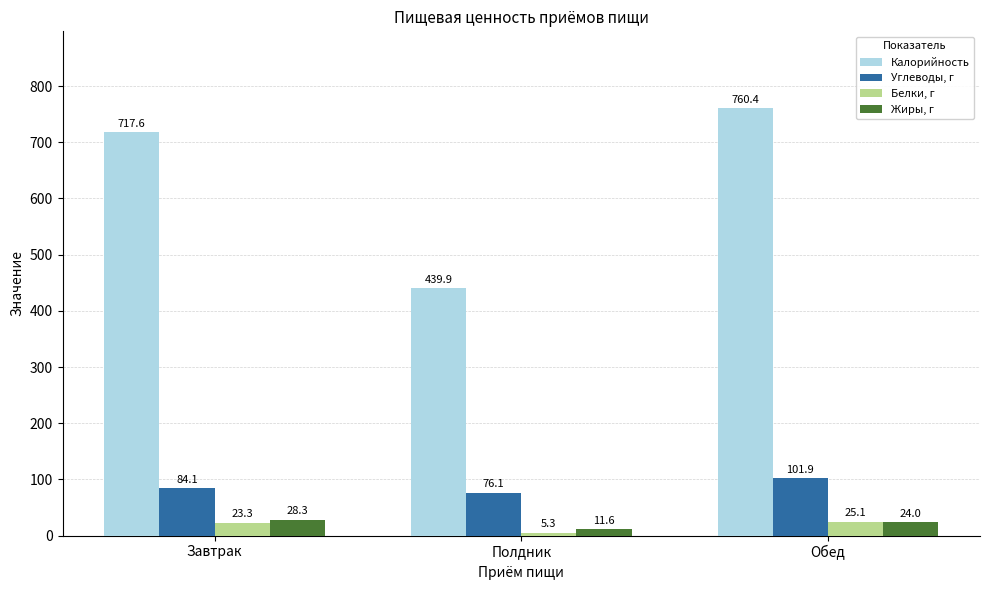

What is the average value of the Калорийность series?

639.3